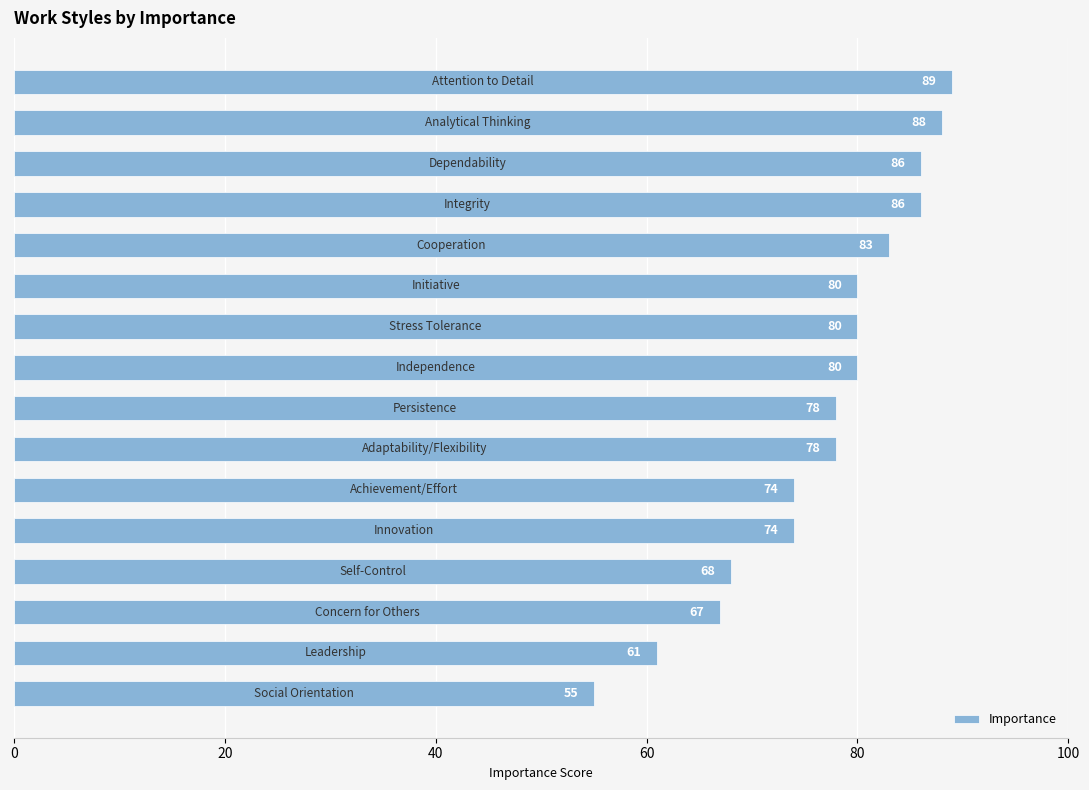

What is the minimum value shown in the chart?

55